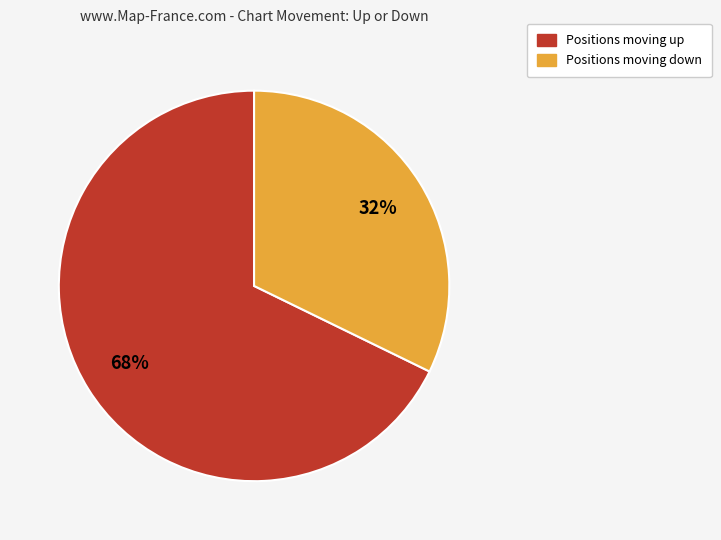

To the nearest percent, what is the average slice percentage?

50%